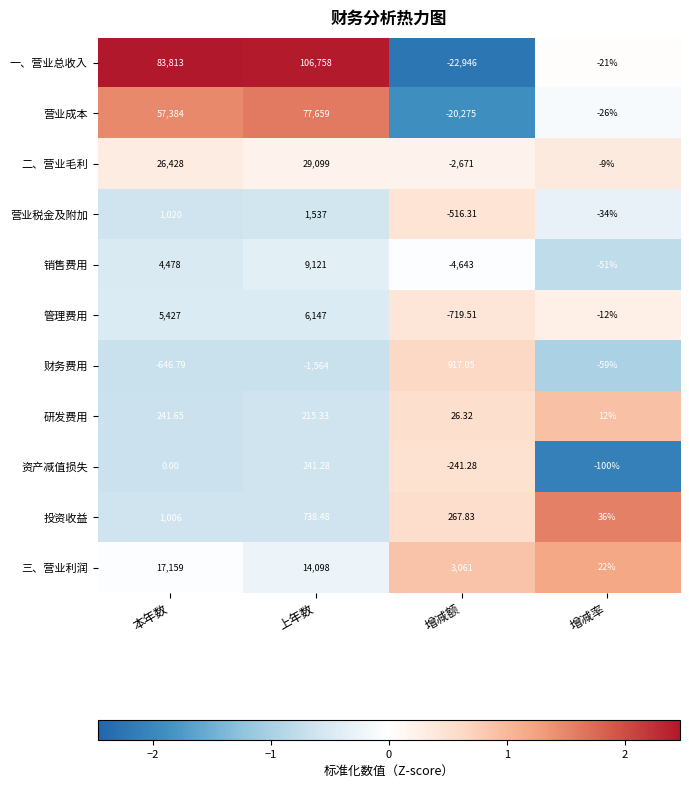

List the labels in order of 财务费用 value, smallest first.

上年数, 本年数, 增减率, 增减额